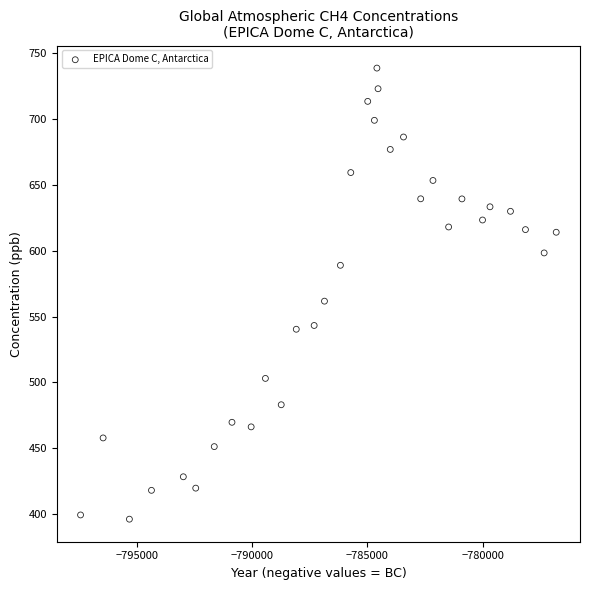

What Y value in the scatter plot is closest to 567?

561.7